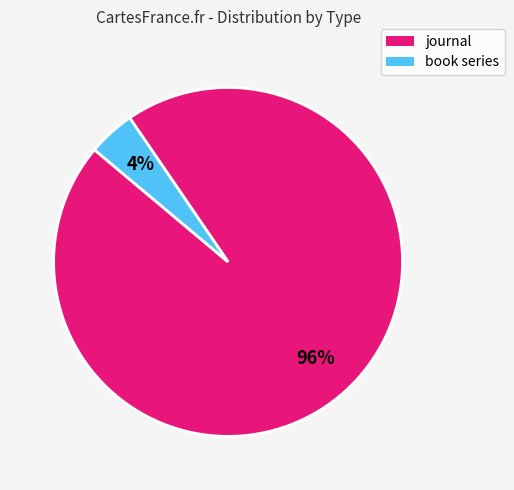

Rank the categories by value from highest to lowest.

journal, book series